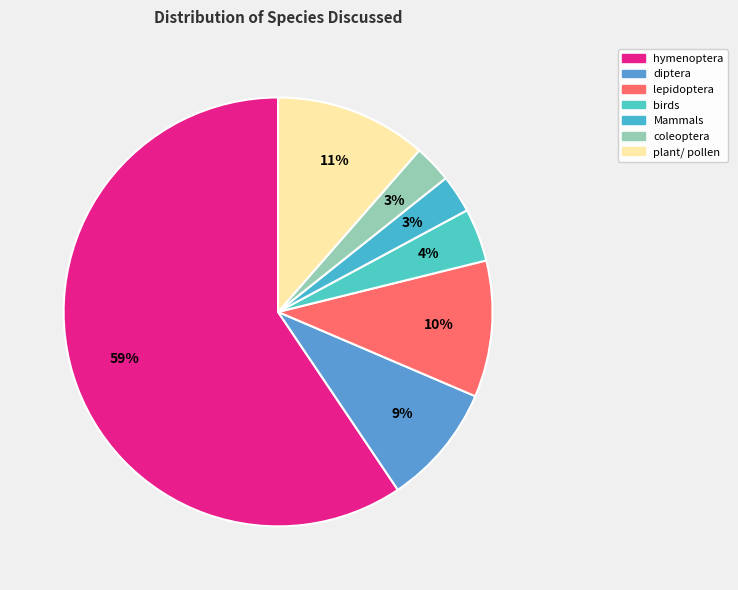

To the nearest percent, what is the difference between the largest and smallest slice percentages?

57%